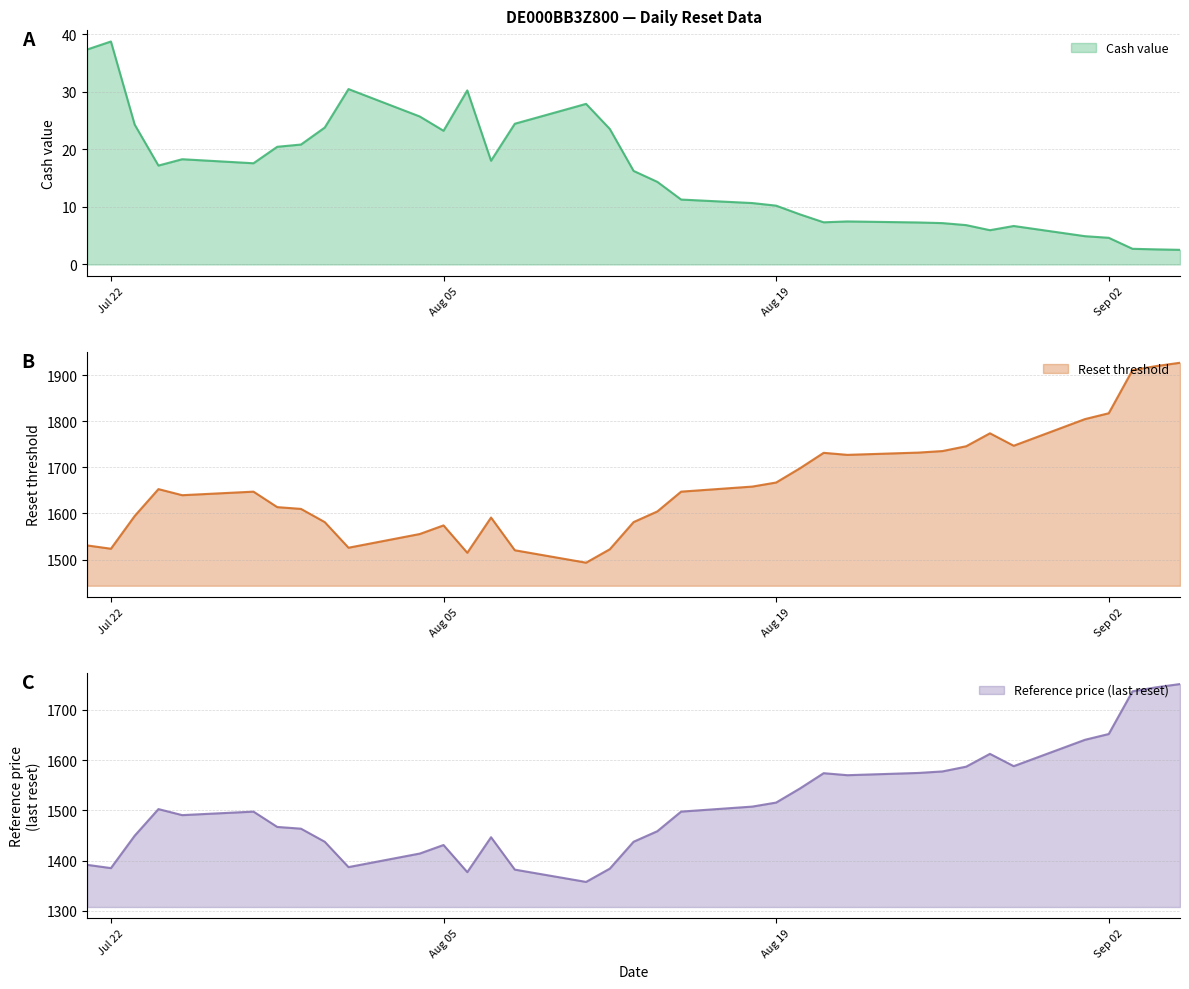

How many interior local peaks does the Cash value series have?

7